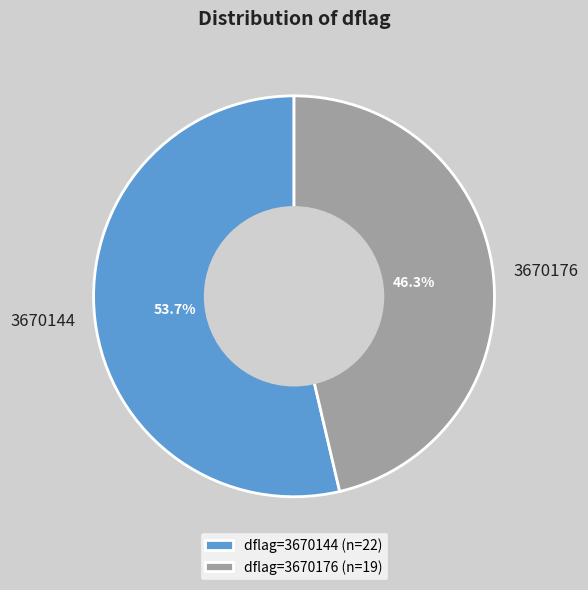

Between 3670176 and 3670144, which is larger?

3670144